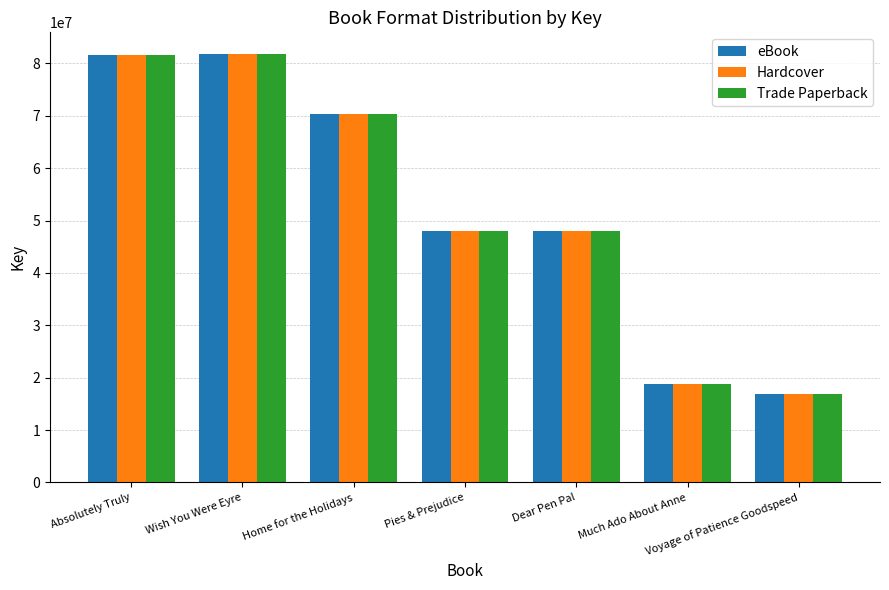

What is the label of the 6th bar from the right?

Wish You Were Eyre